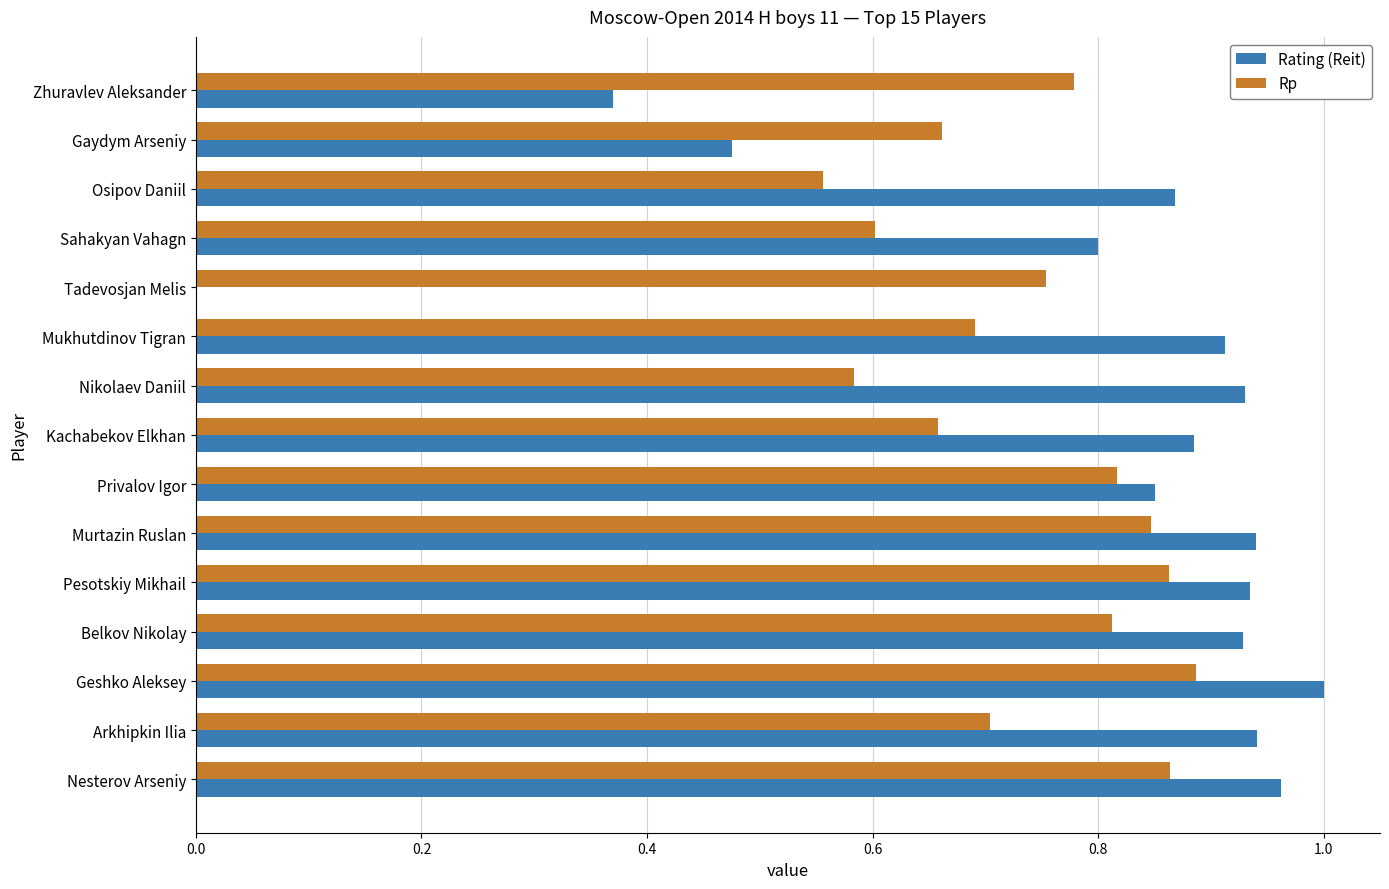

Which series has the widest spread of values?

Rating (Reit)